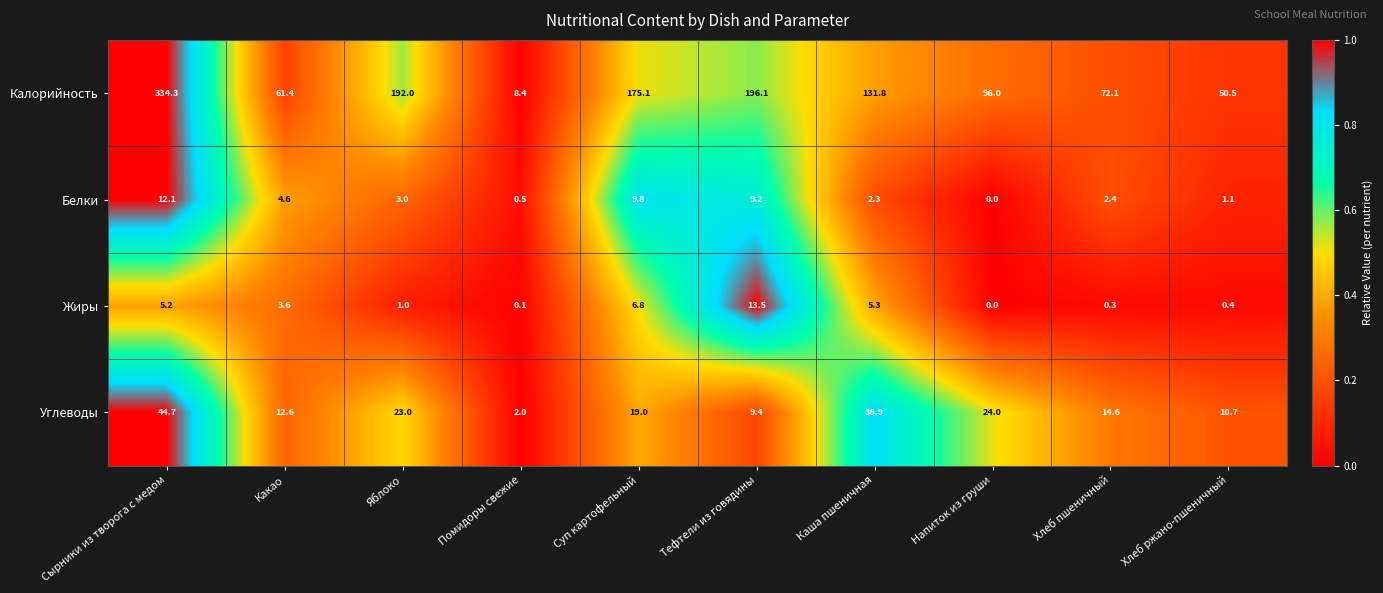

Which series has the largest total across all categories?

Калорийность